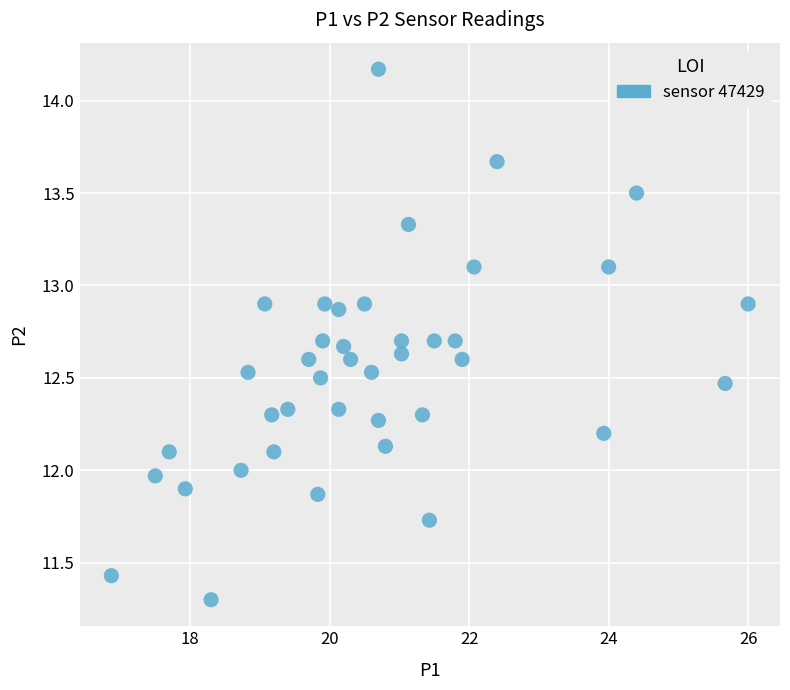

What is the range of Y values (max minus min)?

2.9